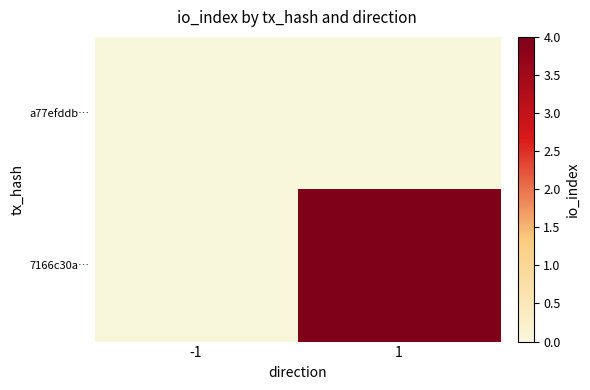

Rank the series by their average value, from lowest to highest.

a77efddb…, 7166c30a…